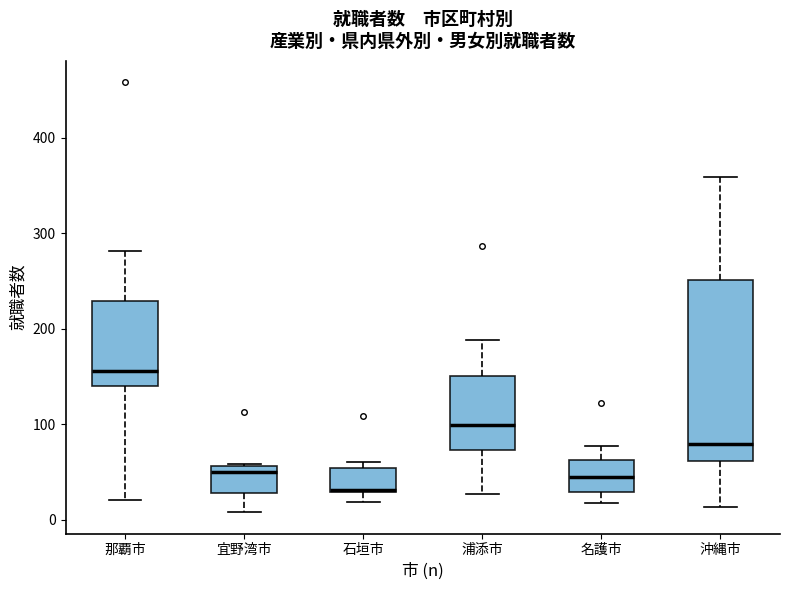

Where is the lower edge of the box for 那覇市 on the y-axis? The values are not printed on the chart, so give them approximately, as read against the axis.

140